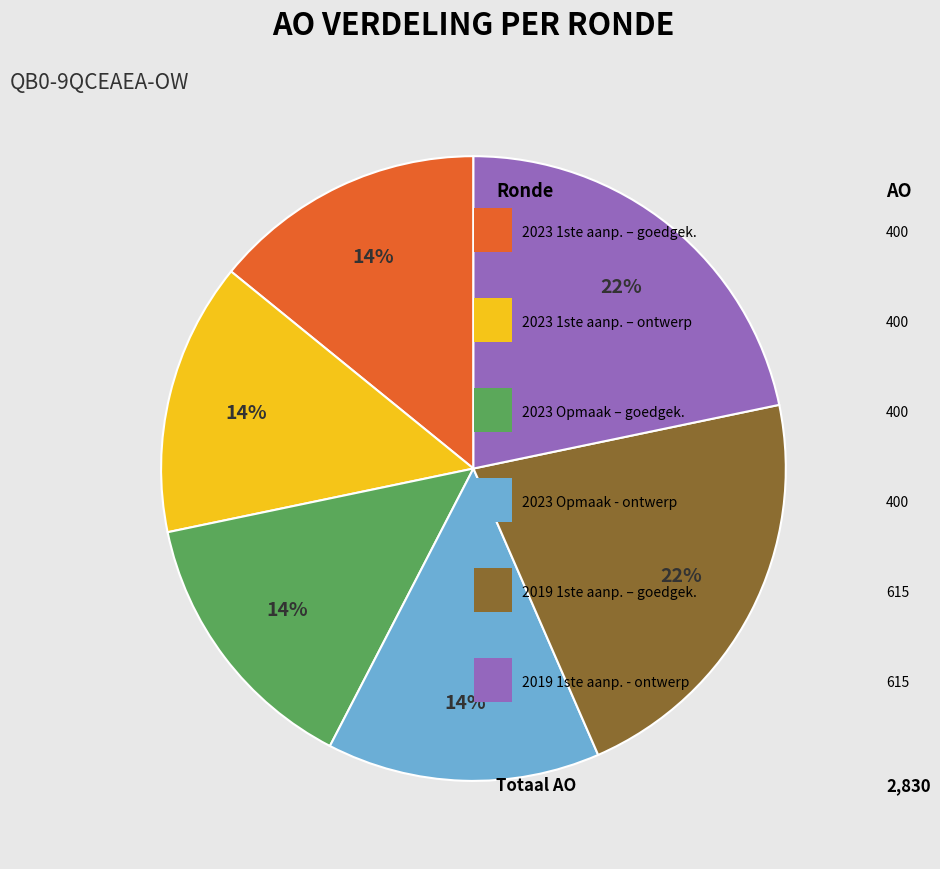

Does any single category account for the majority?

No